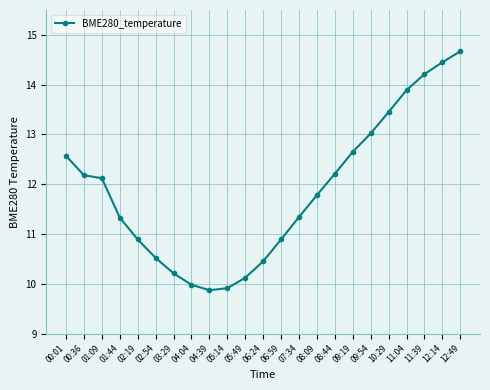

What is the difference between the maximum and second lowest values?

4.8